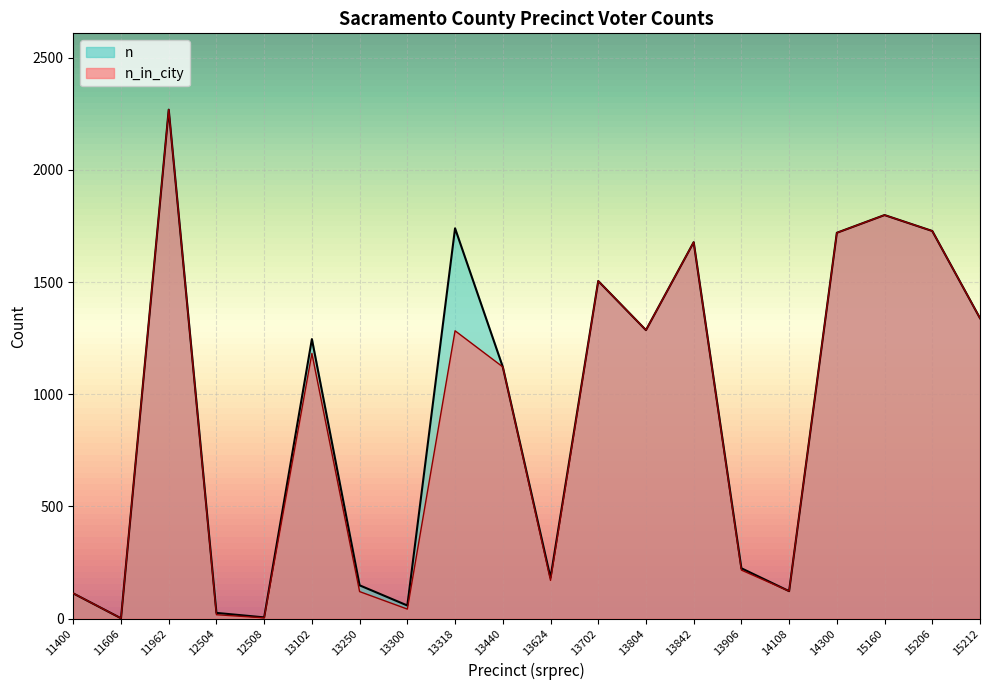

Is the value of n at 13842 greater than the value of n_in_city at 11962?

No